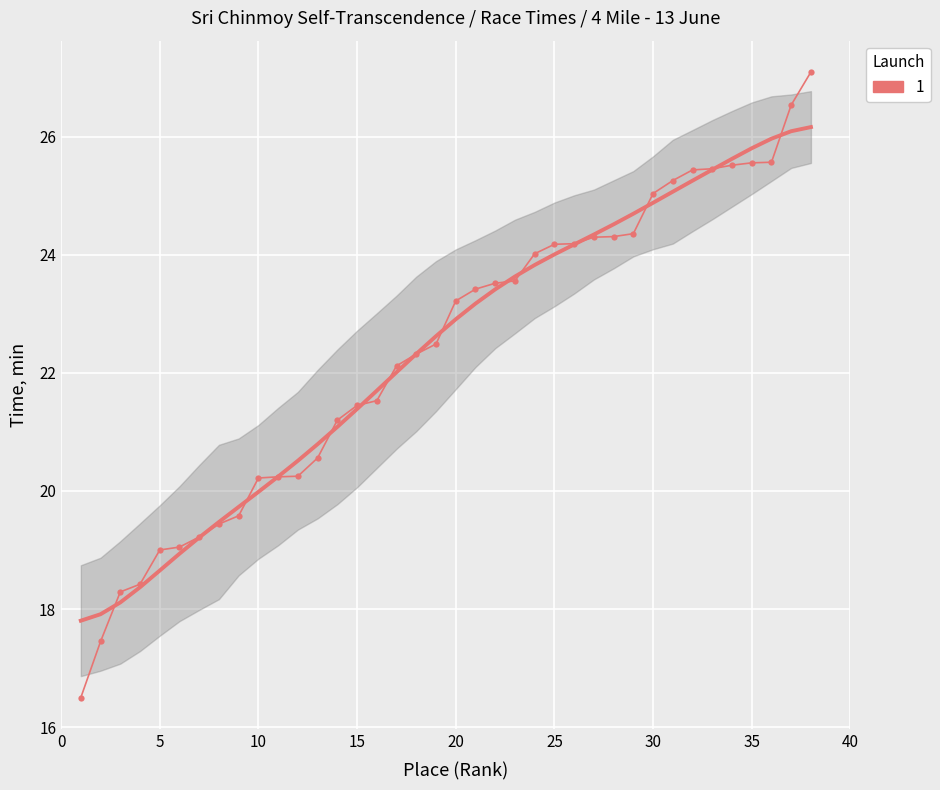

Rank the categories by value from highest to lowest.

38, 37, 36, 35, 34, 33, 32, 31, 30, 29, 28, 27, 26, 25, 24, 23, 22, 21, 20, 19, 18, 17, 16, 15, 14, 13, 12, 11, 10, 9, 8, 7, 6, 5, 4, 3, 2, 1